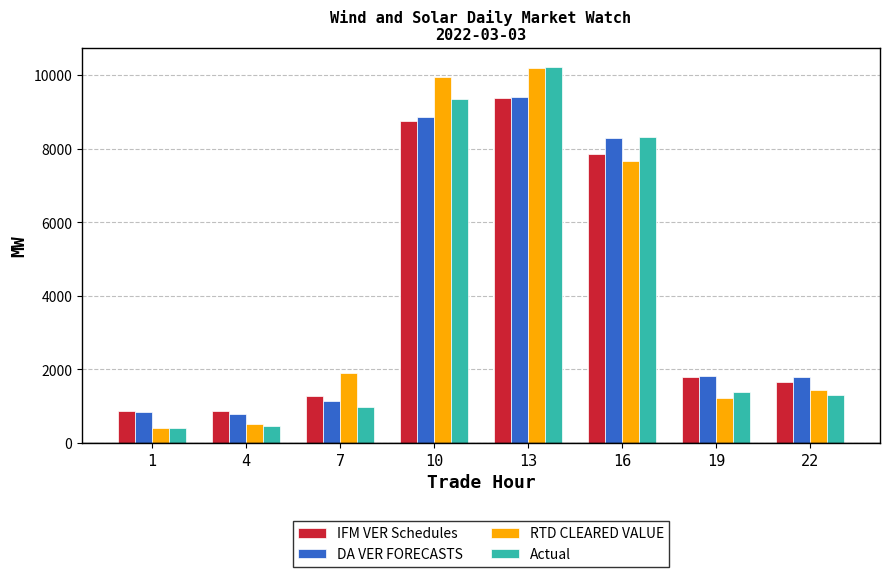

Which series has the widest spread of values?

Actual